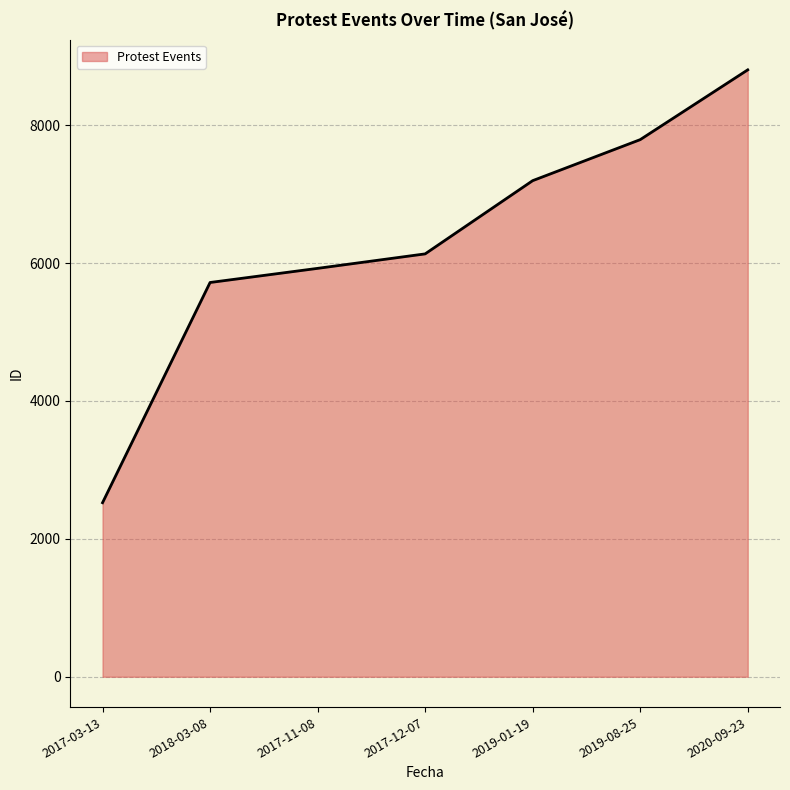

What position from the left is 2017-03-13?

1